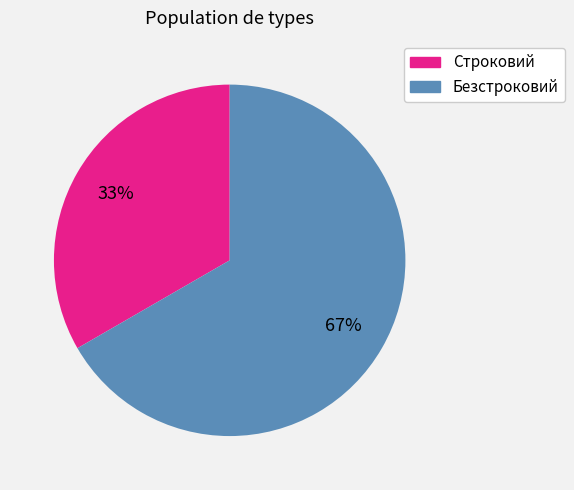

The Строковий slice represents 33% of the pie. True or false?

True